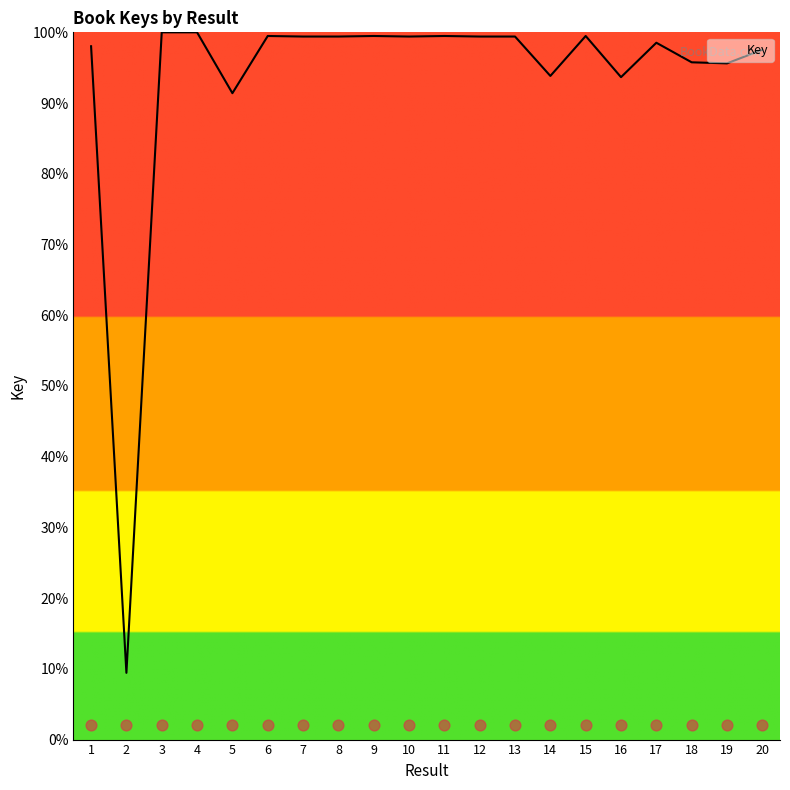

What is the change in value from 7 to 14?

-5.6